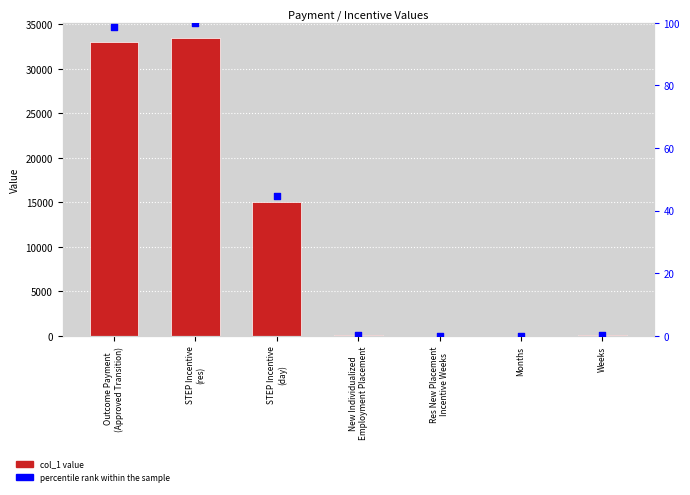

Is the value of percentile rank within the sample at STEP Incentive
(res) greater than the value of col_1 at STEP Incentive
(res)?

No